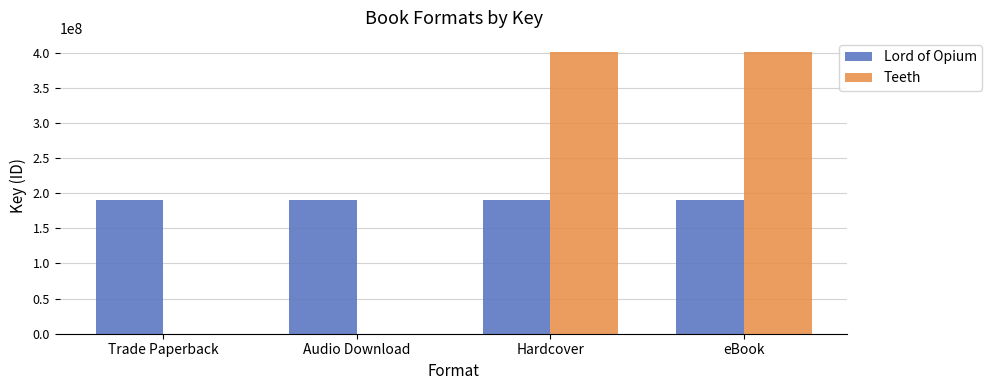

What is the total value across all series at Audio Download?

190146337